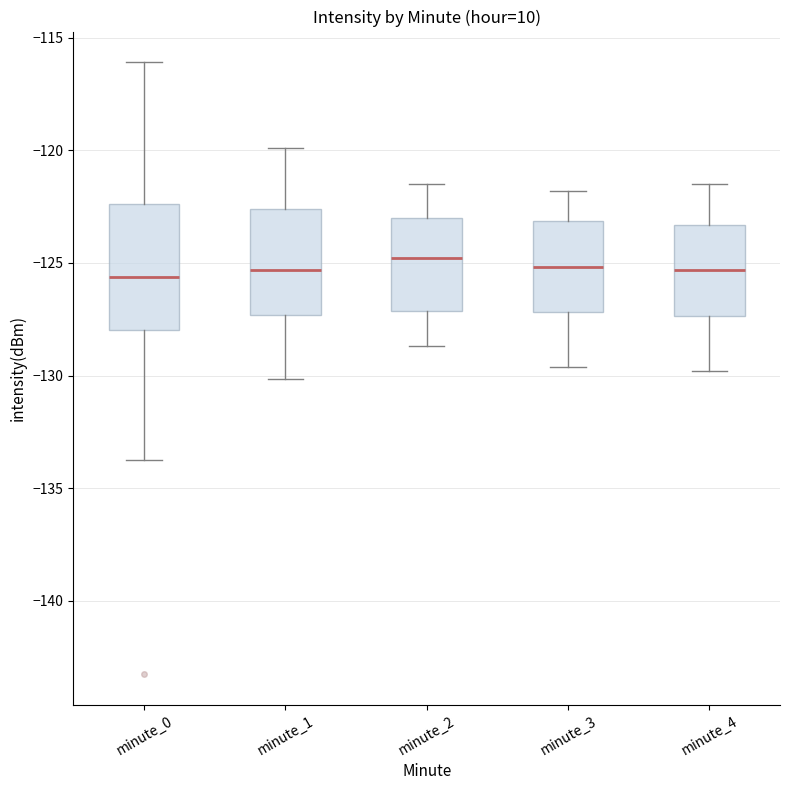

Reading left to right, transcribe this box plot: for each box, give where its median line is, the range the box spans, and where its two whiskers end, as read against the y-axis. The values are not printed on the chart, so give them approximately, as read against the axis.

minute_0: median -125.5, box -128.0 to -122.5, whiskers -133.5 to -116.0
minute_1: median -125.5, box -127.5 to -122.5, whiskers -130.0 to -120.0
minute_2: median -125.0, box -127.0 to -123.0, whiskers -128.5 to -121.5
minute_3: median -125.0, box -127.0 to -123.0, whiskers -129.5 to -122.0
minute_4: median -125.5, box -127.5 to -123.5, whiskers -130.0 to -121.5